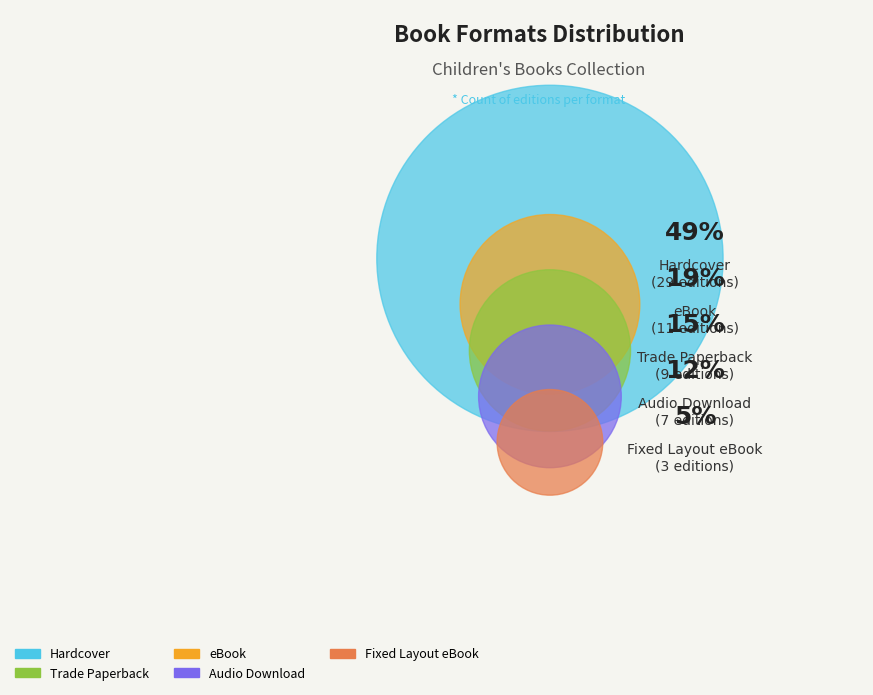

What percentage is the Hardcover slice, to the nearest percent?

49%